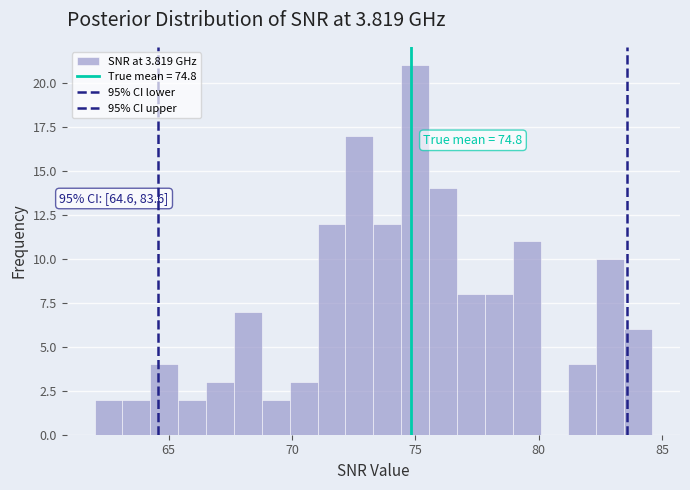

Read against the x-axis, roughly where is the centre of the tallest bar?

75.0